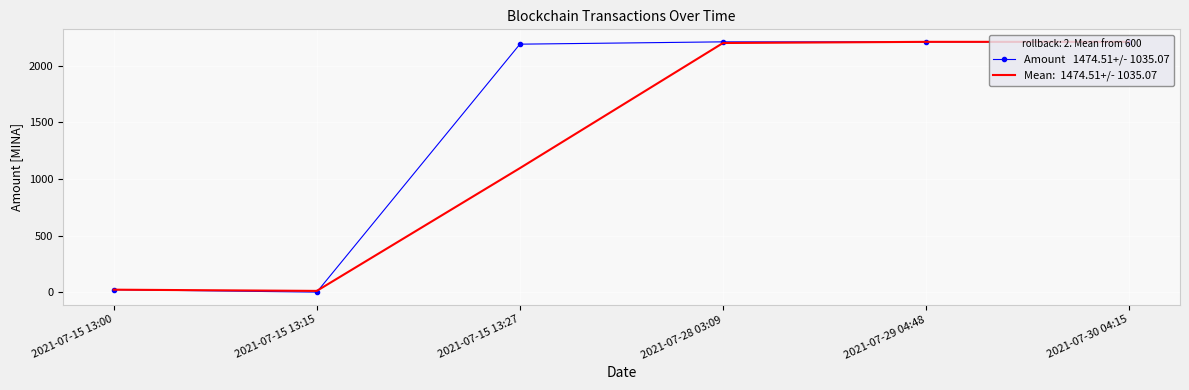

What is the difference between the highest and lowest values at 2021-07-15 13:27?

1095.5